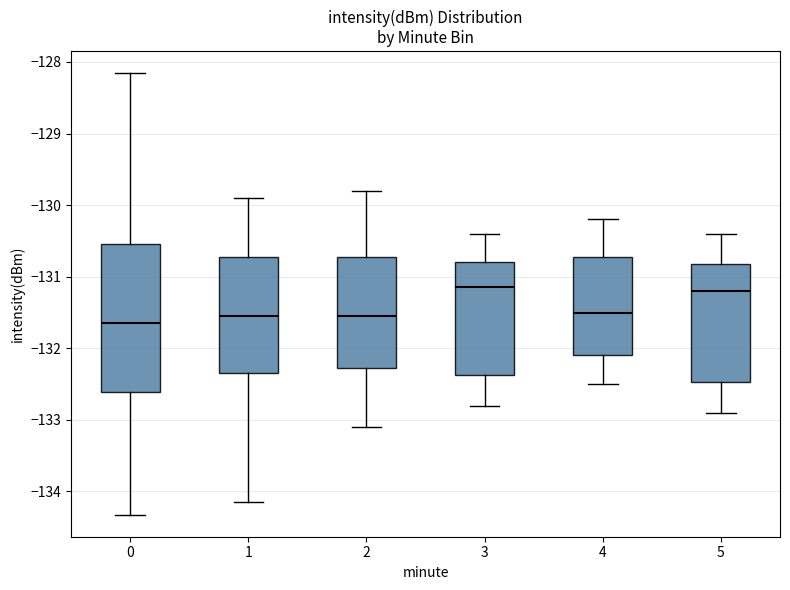

Reading left to right, read every box against the y-axis: the position of its median line, the range the box covers, and the ends of its whiskers. The values are not printed on the chart, so give them approximately, as read against the axis.

0: median -131.6, box -132.6 to -130.5, whiskers -134.3 to -128.2
1: median -131.5, box -132.4 to -130.7, whiskers -134.1 to -129.9
2: median -131.5, box -132.3 to -130.7, whiskers -133.1 to -129.8
3: median -131.1, box -132.4 to -130.8, whiskers -132.8 to -130.4
4: median -131.5, box -132.1 to -130.7, whiskers -132.5 to -130.2
5: median -131.2, box -132.5 to -130.8, whiskers -132.9 to -130.4